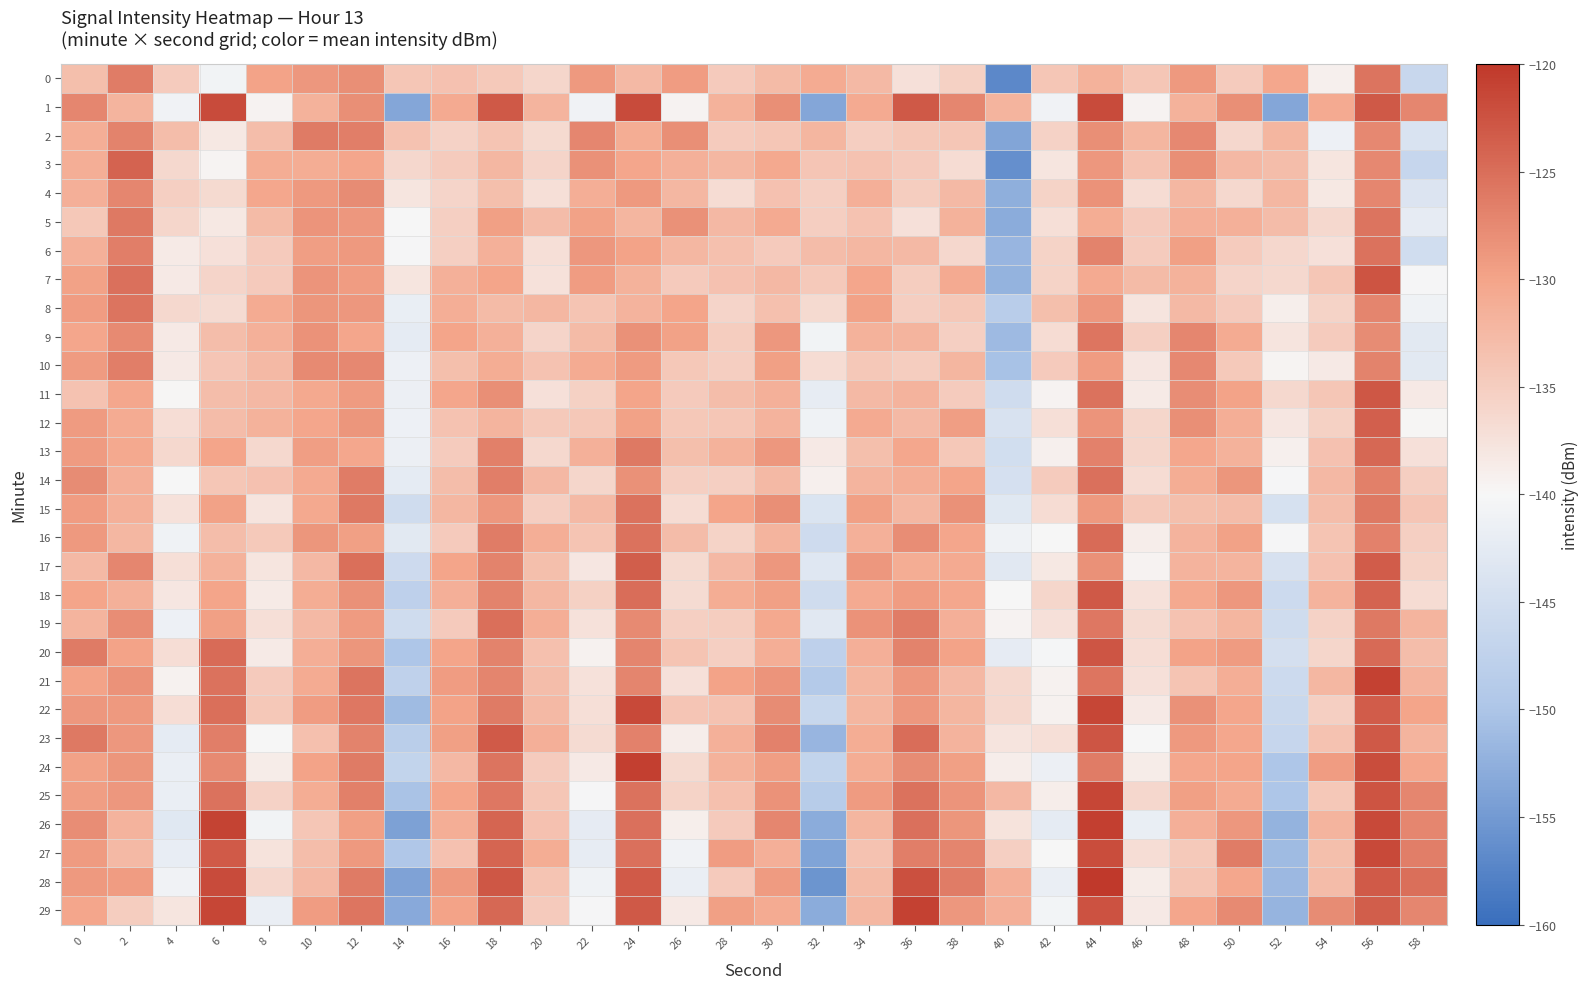

Which series has the widest spread of values?

28